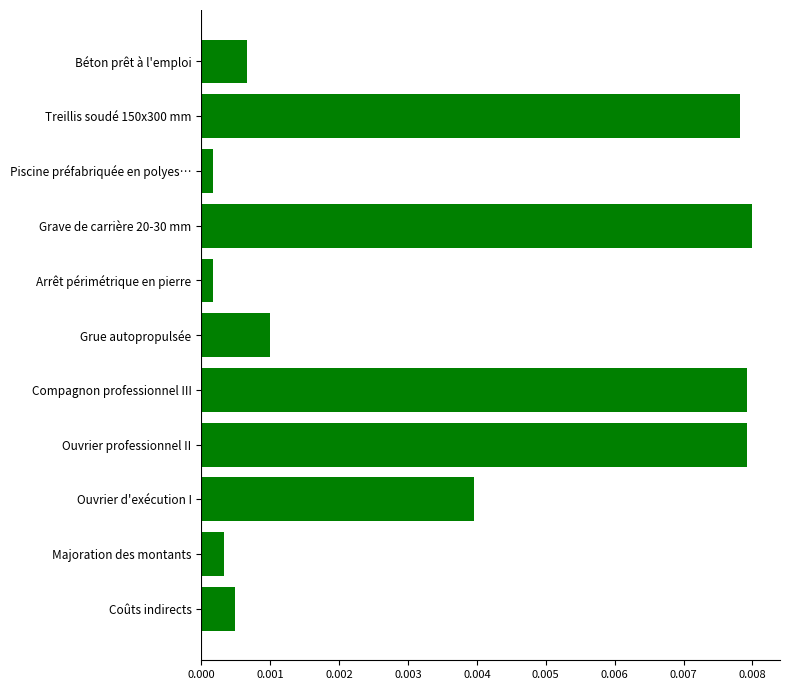

How many series are shown in this chart?

1